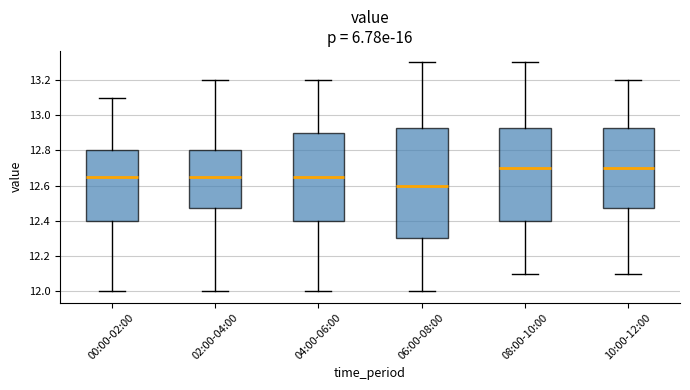

Reading left to right, read every box against the y-axis: the position of its median line, the range the box covers, and the ends of its whiskers. The values are not printed on the chart, so give them approximately, as read against the axis.

00:00-02:00: median 12.66, box 12.40 to 12.80, whiskers 12.00 to 13.10
02:00-04:00: median 12.66, box 12.48 to 12.80, whiskers 12.00 to 13.20
04:00-06:00: median 12.66, box 12.40 to 12.90, whiskers 12.00 to 13.20
06:00-08:00: median 12.60, box 12.30 to 12.92, whiskers 12.00 to 13.30
08:00-10:00: median 12.70, box 12.40 to 12.92, whiskers 12.10 to 13.30
10:00-12:00: median 12.70, box 12.48 to 12.92, whiskers 12.10 to 13.20